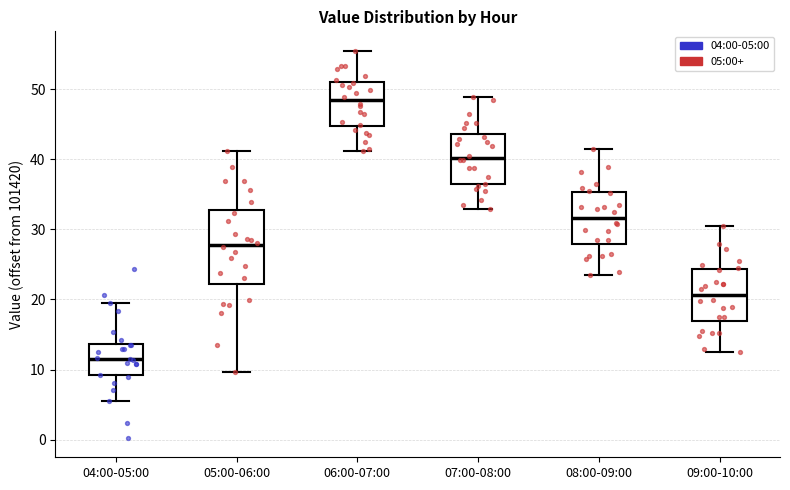

Reading left to right, read every box against the y-axis: the position of its median line, the range the box covers, and the ends of its whiskers. The values are not printed on the chart, so give them approximately, as read against the axis.

04:00-05:00: median 12, box 9 to 14, whiskers 6 to 19
05:00-06:00: median 28, box 22 to 33, whiskers 10 to 41
06:00-07:00: median 48, box 45 to 51, whiskers 41 to 56
07:00-08:00: median 40, box 36 to 44, whiskers 33 to 49
08:00-09:00: median 32, box 28 to 35, whiskers 24 to 42
09:00-10:00: median 21, box 17 to 24, whiskers 13 to 31